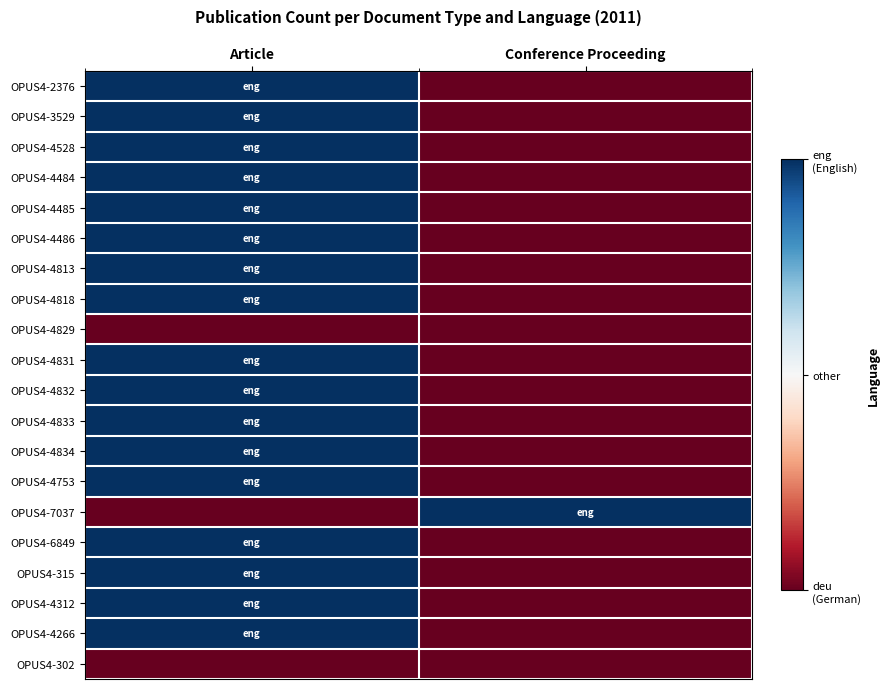

How many distinct data groups are displayed?

20